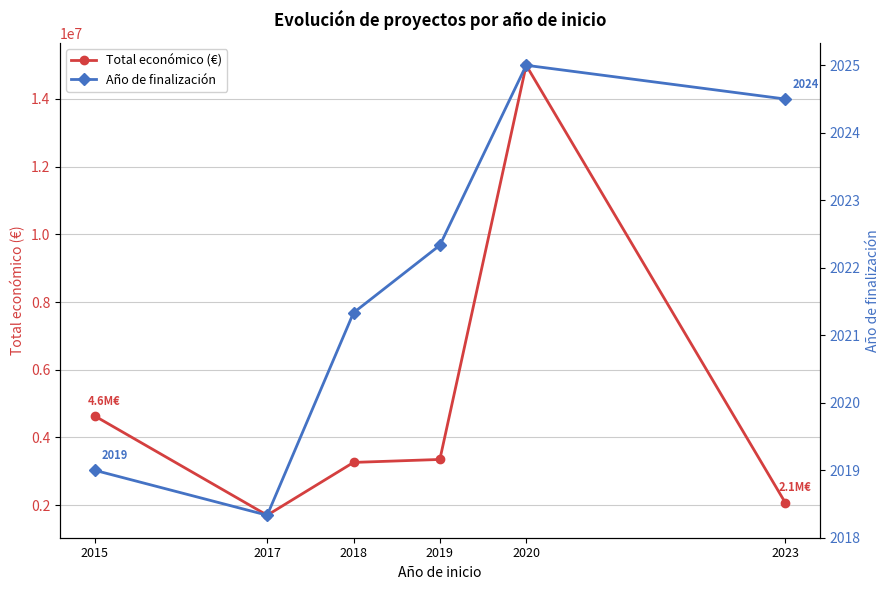

Which series has the widest spread of values?

Total económico (€)